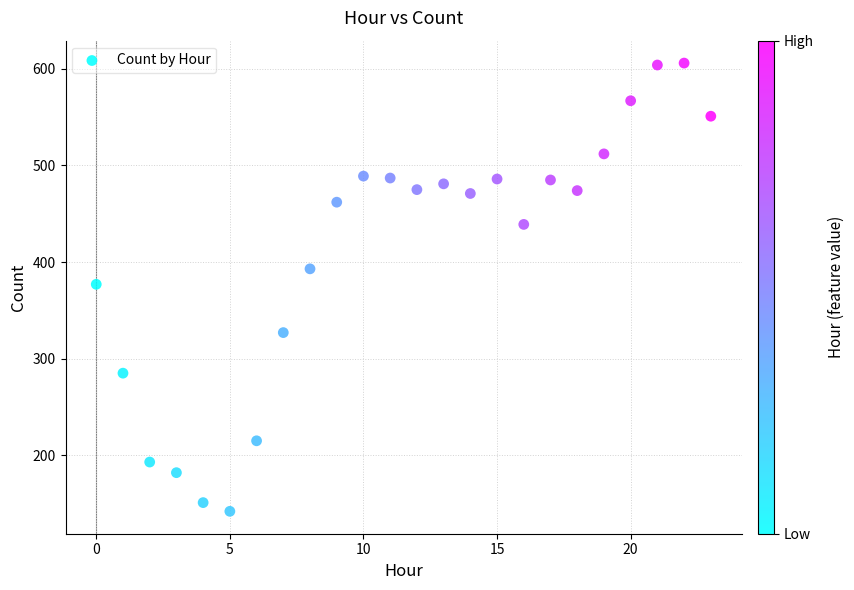

What is the range of Y values (max minus min)?

464